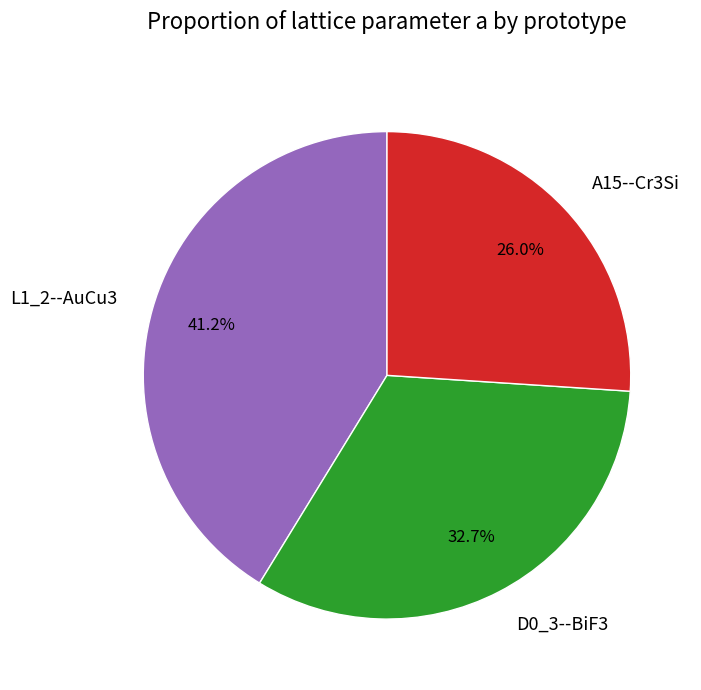

What percentage do D0_3--BiF3 and A15--Cr3Si together represent?

58.8%